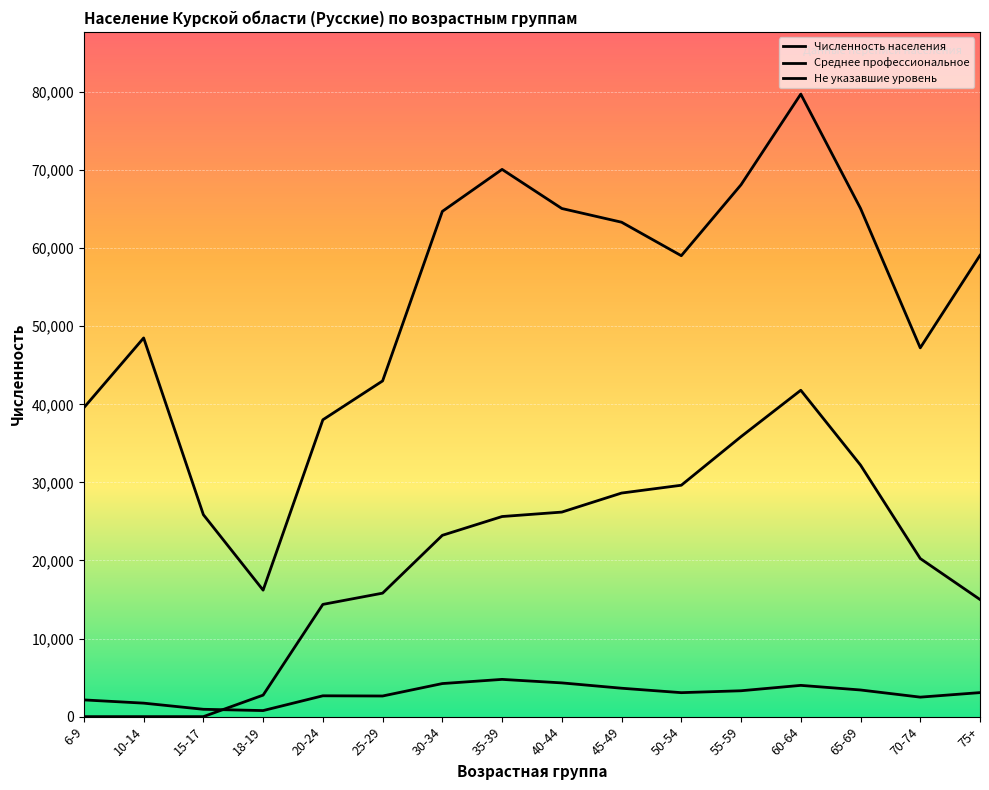

Which category has the highest value in the Не указавшие уровень series?

35-39